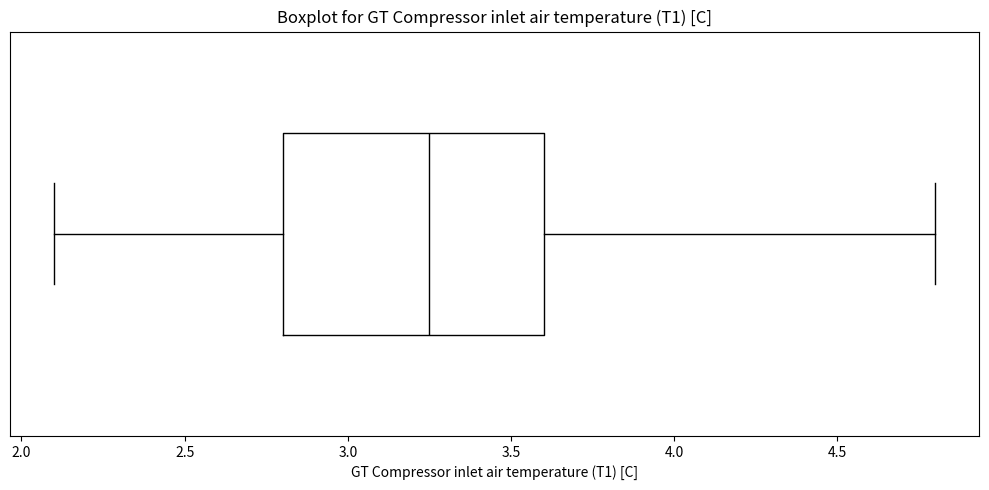

Transcribe this box plot: give where the median line is, the range the box spans, and where the two whiskers end, as read against the x-axis. The values are not printed on the chart, so give them approximately, as read against the axis.

median 3.25, box 2.80 to 3.60, whiskers 2.10 to 4.80